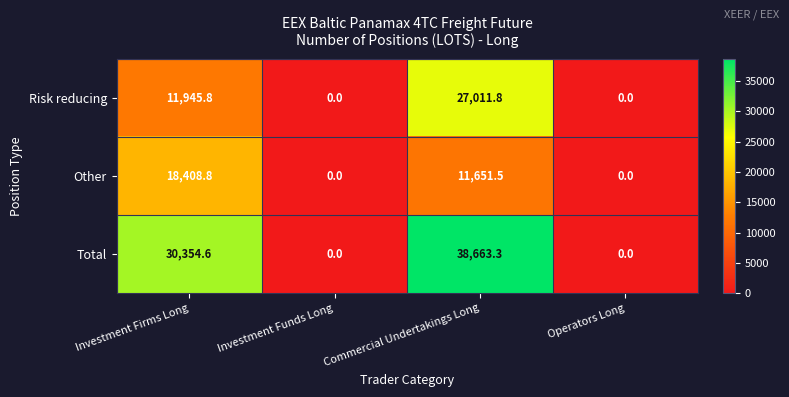

Which series has the largest total across all categories?

Total